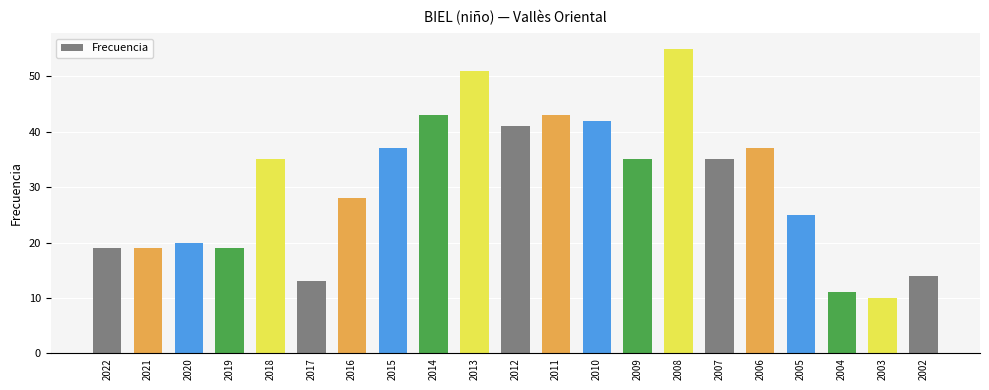

The chart shows a value of 11 at 2004. True or false?

True